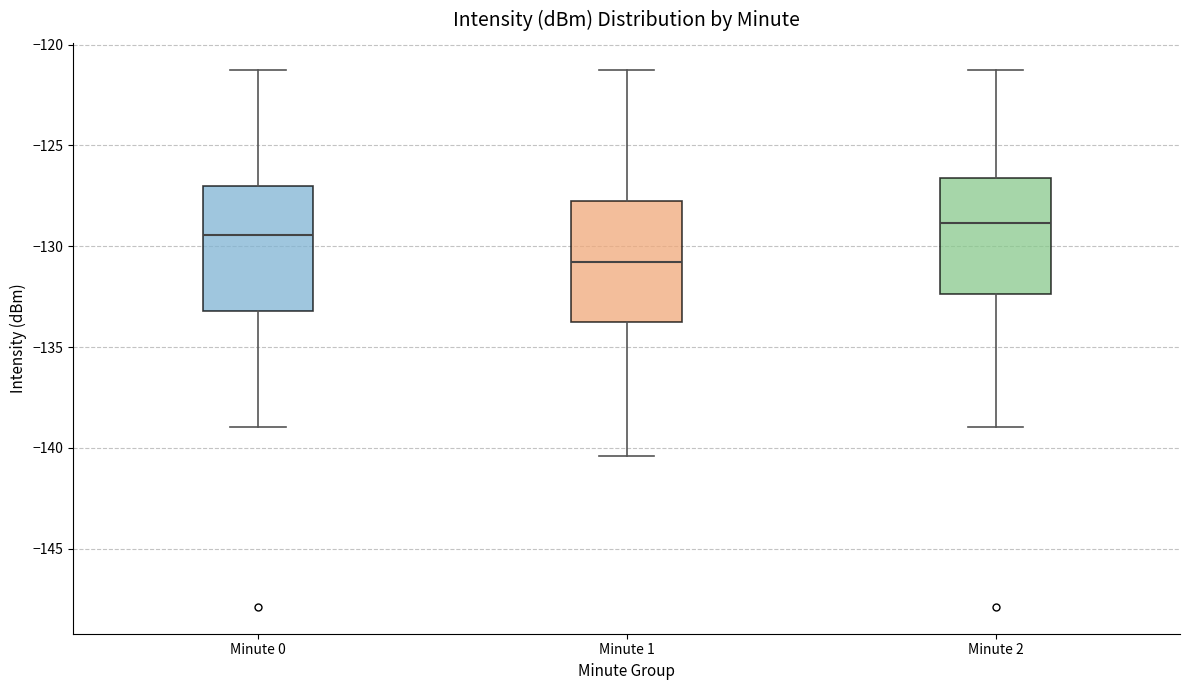

Reading left to right, read every box against the y-axis: the position of its median line, the range the box covers, and the ends of its whiskers. The values are not printed on the chart, so give them approximately, as read against the axis.

Minute 0: median -129.5, box -133.0 to -127.0, whiskers -139.0 to -121.0
Minute 1: median -131.0, box -133.5 to -127.5, whiskers -140.5 to -121.0
Minute 2: median -129.0, box -132.5 to -126.5, whiskers -139.0 to -121.0